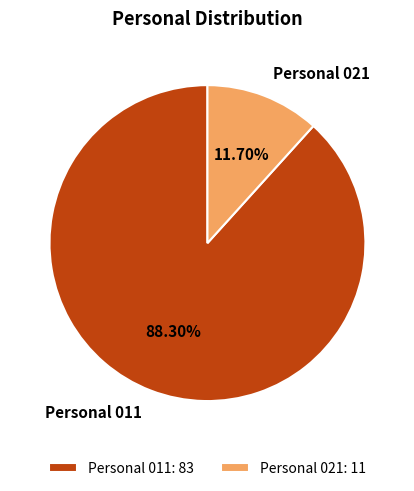

What is the majority slice?

Personal 011